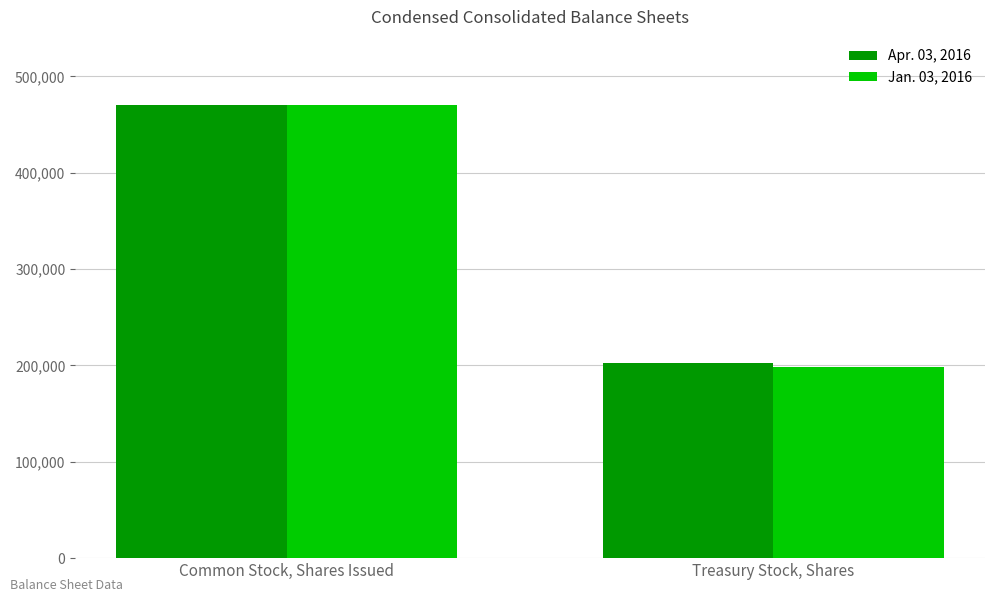

What is the spread (max minus min) of values at Treasury Stock, Shares?

3919